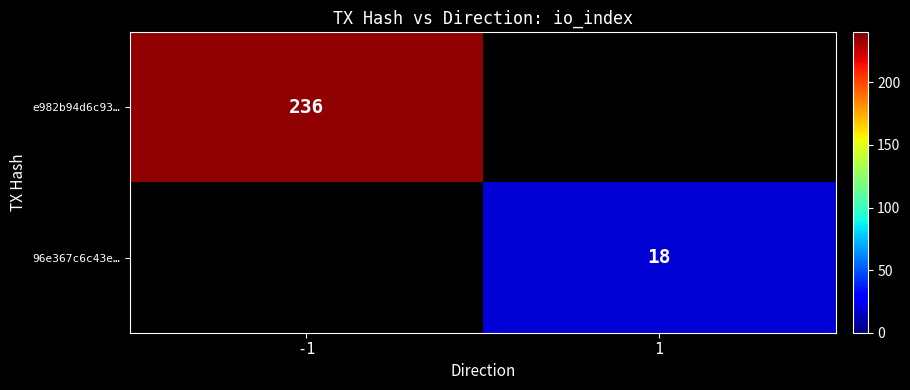

The value of e982b94d6c93… at -1 is 119. True or false?

False